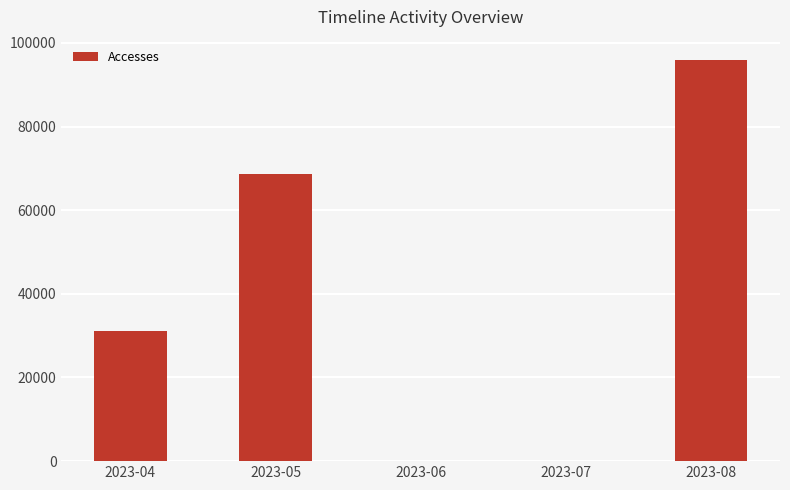

Between 2023-07 and 2023-05, which is larger?

2023-05